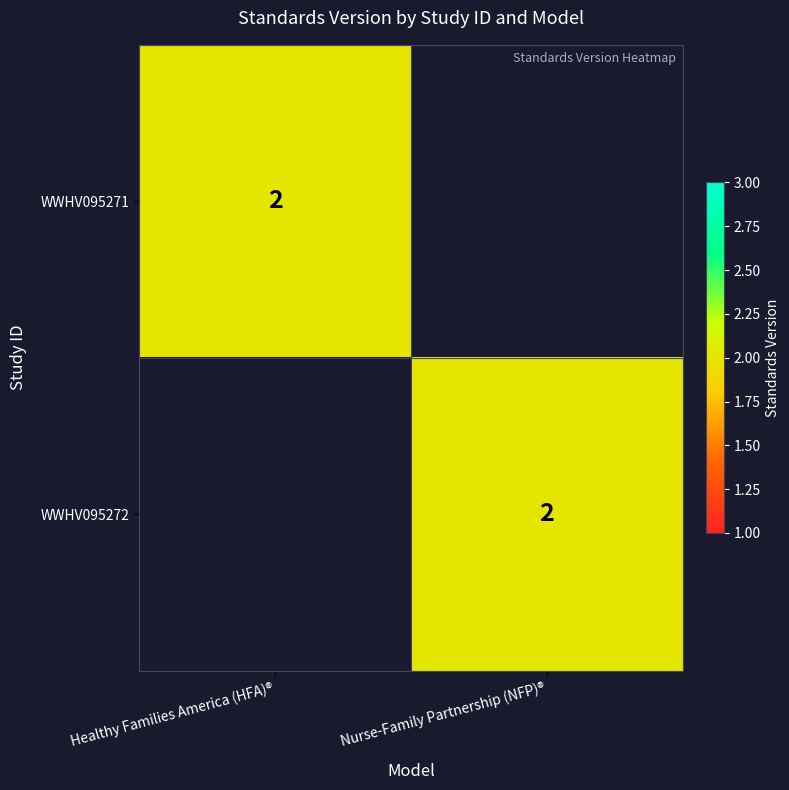

True or false: WWHV095271 has a value of 4 at Healthy Families America (HFA)®.

False